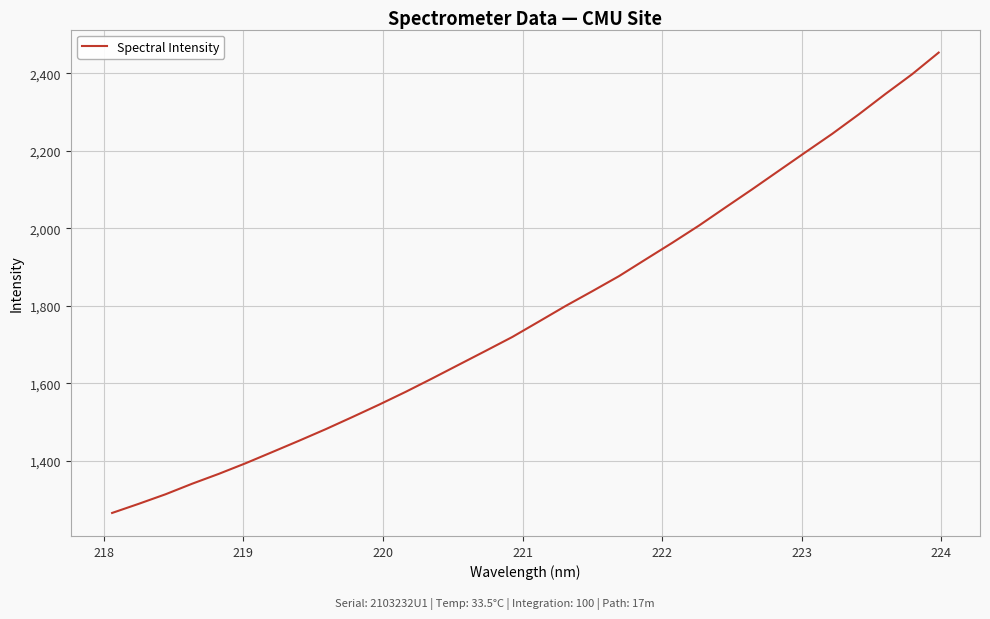

What is the difference between the maximum and minimum values?

1187.5